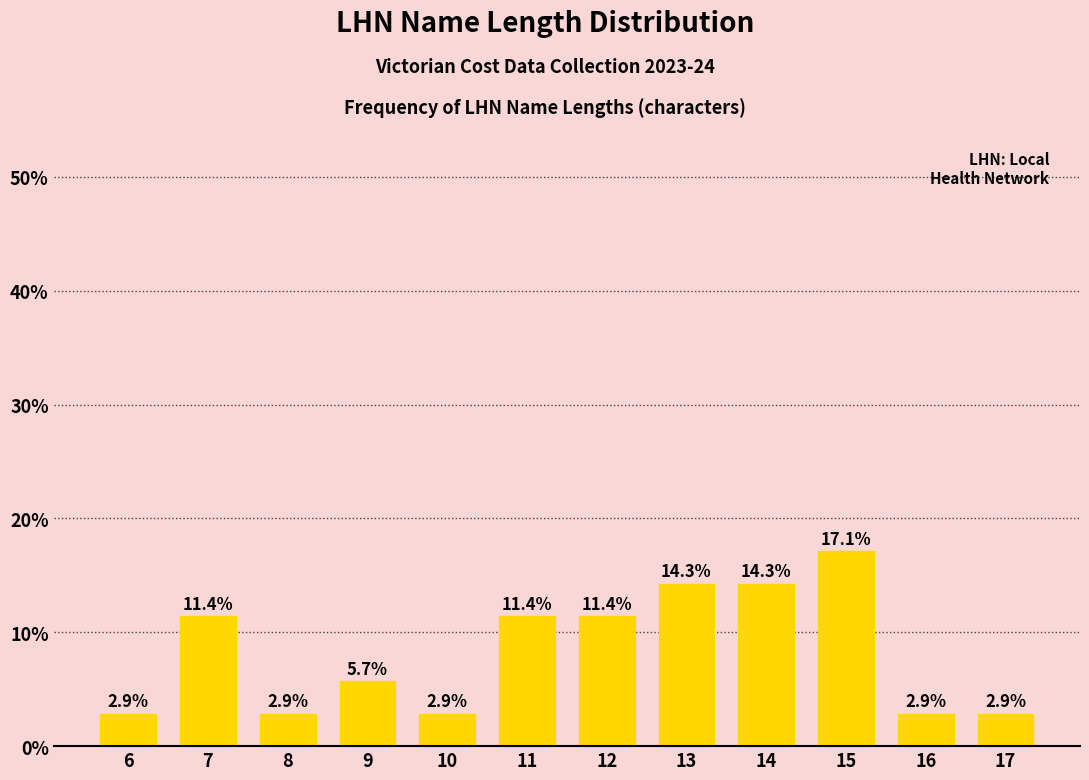

The value at 7 is 11.4. True or false?

True